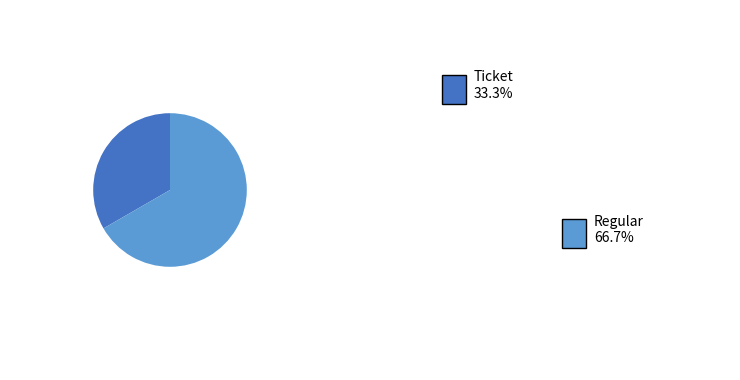

Count the number of slices in the pie.

2